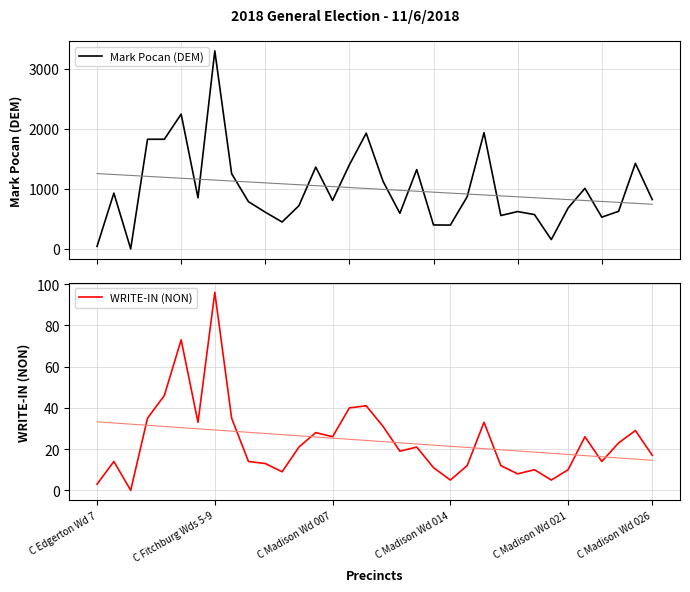

Which series has the largest total across all categories?

Mark Pocan (DEM)